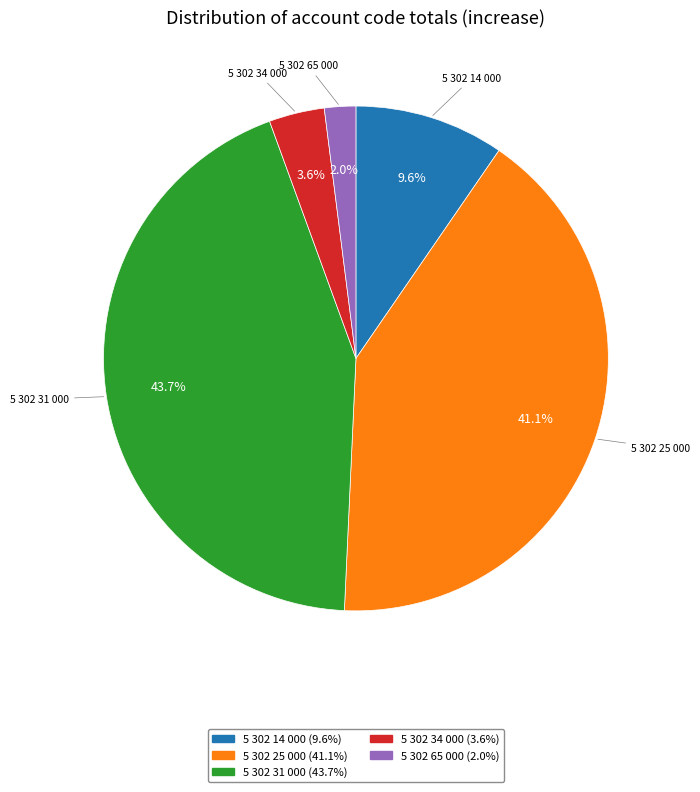

Between 5 302 65 000 and 5 302 34 000, which is larger?

5 302 34 000